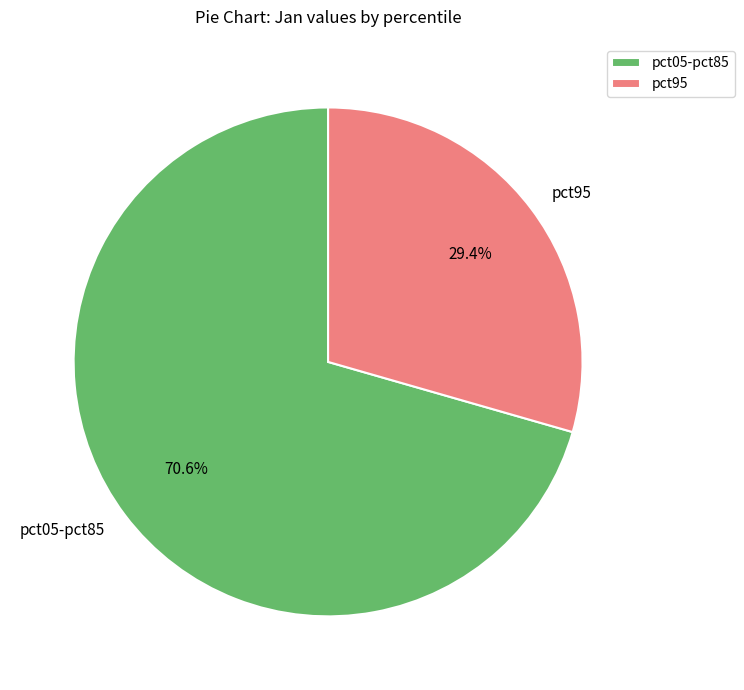

What percentage do pct05-pct85 and pct95 together represent?

100.0%